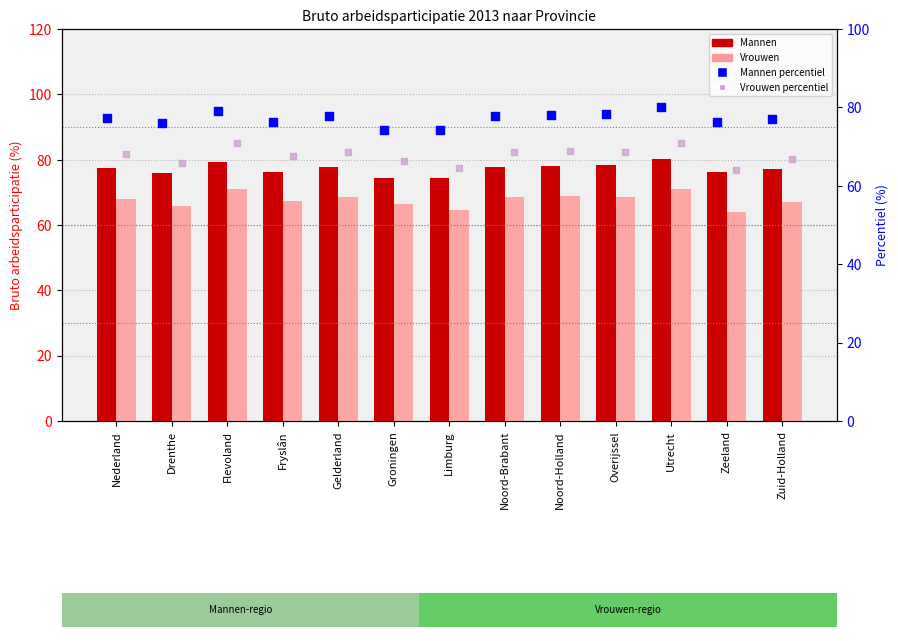

Which series has the largest total across all categories?

Mannen